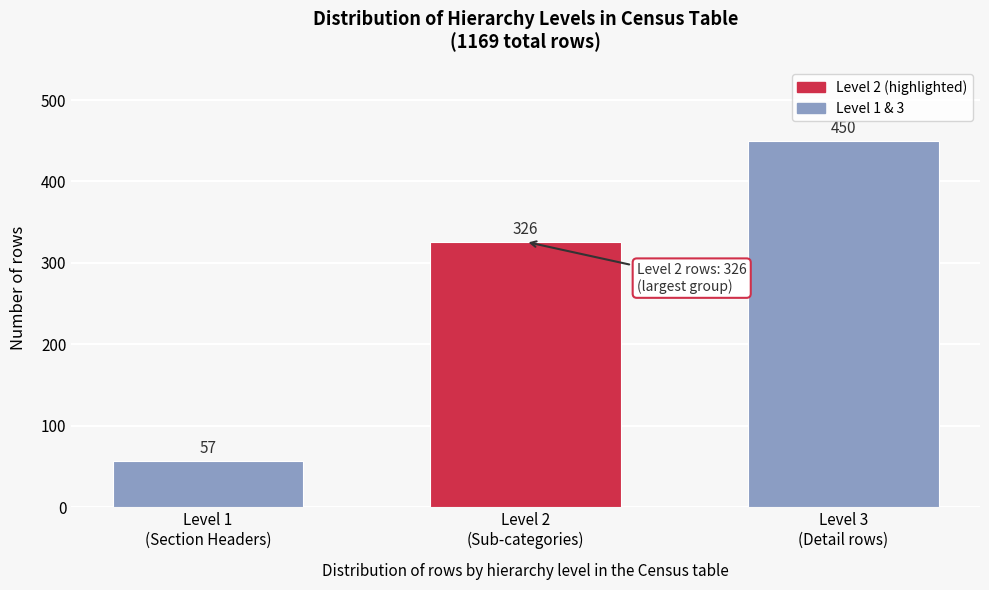

Reading right to left, list all the values displayed in this chart.

450	326	57